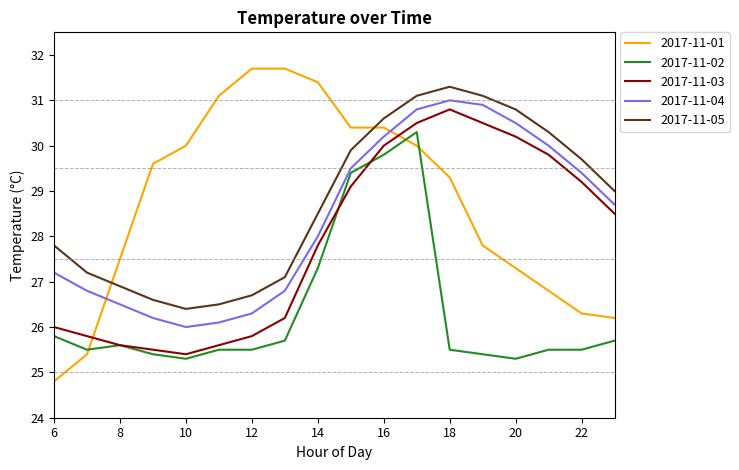

Which series has the largest range (max minus min)?

2017-11-01